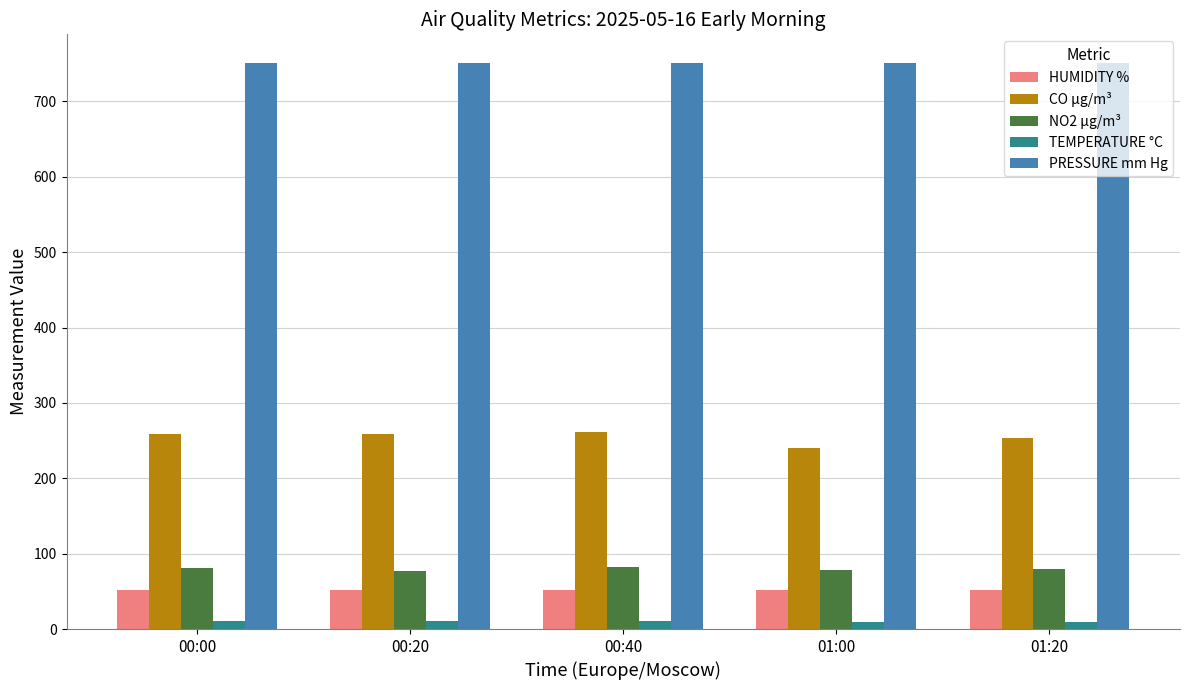

What is the greatest value displayed?

751.4